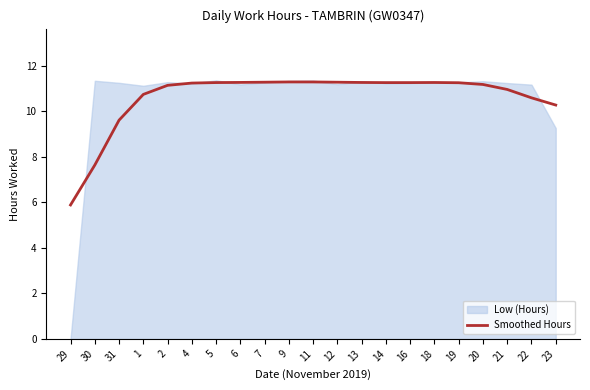

Where is the data nearest to the value 8?

30